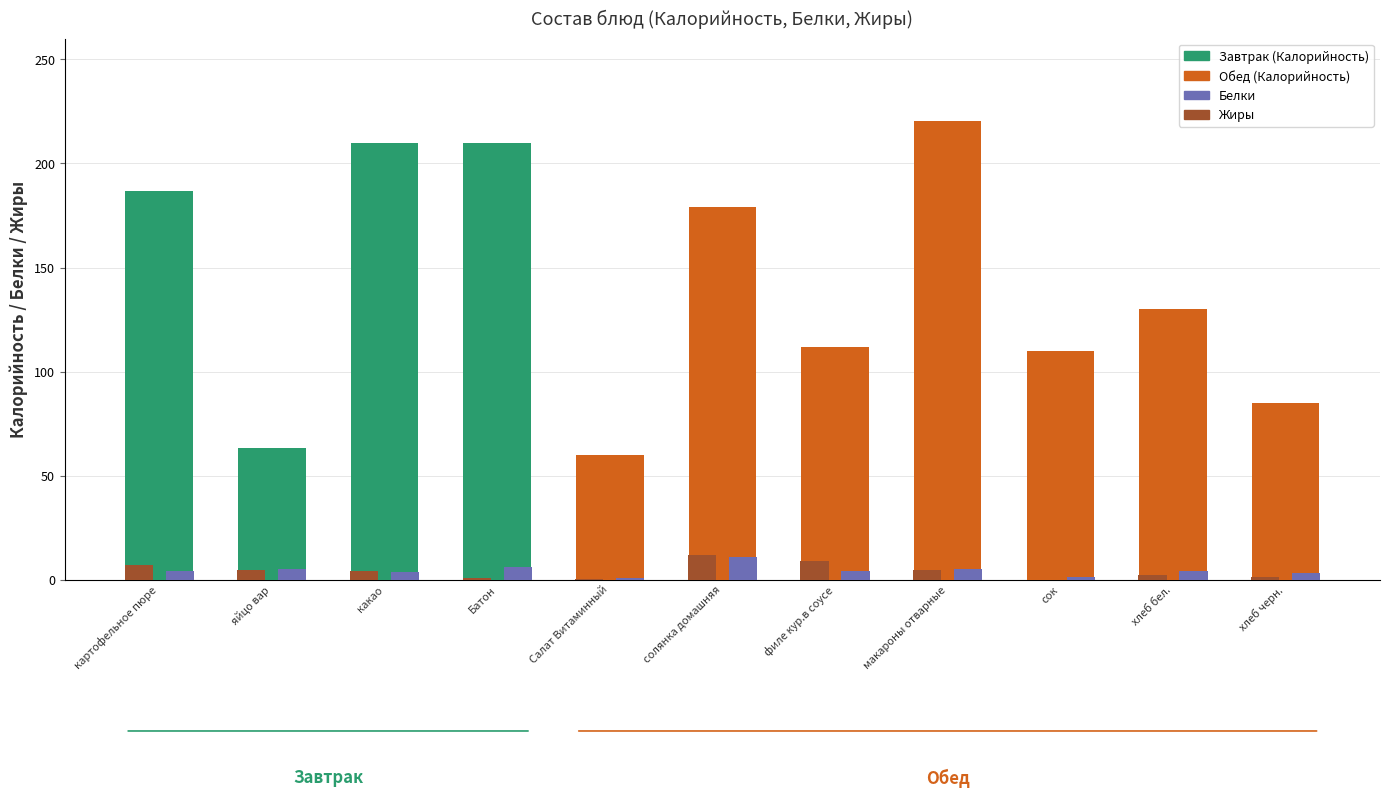

Which series has the widest spread of values?

Калорийность